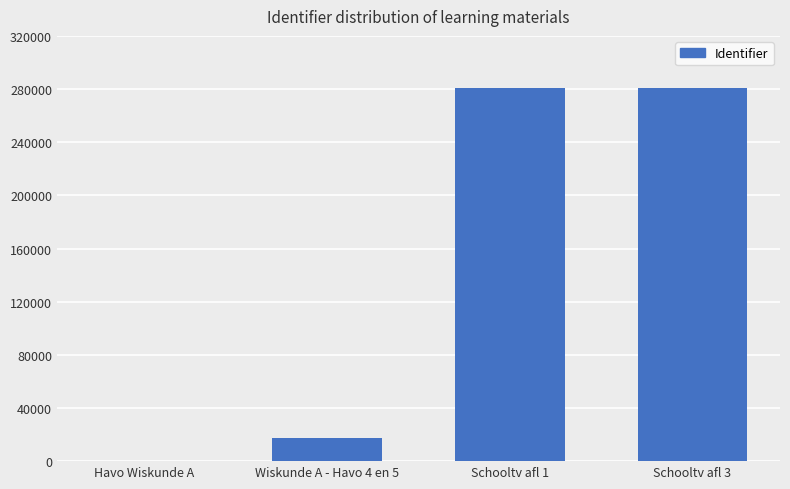

The chart shows a value of 280860 at Schooltv afl 3. True or false?

True